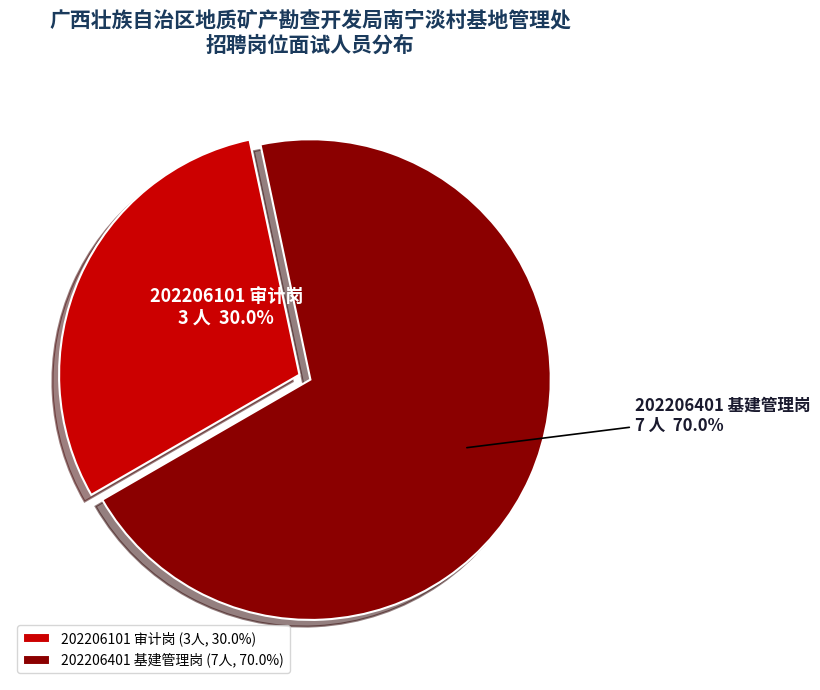

To the nearest percent, what portion does 202206401 基建管理岗 represent?

70%